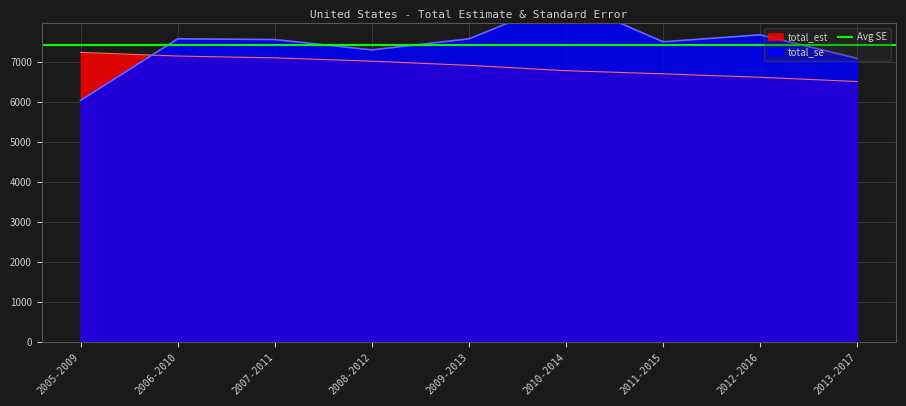

What position from the right is 2008-2012?

6